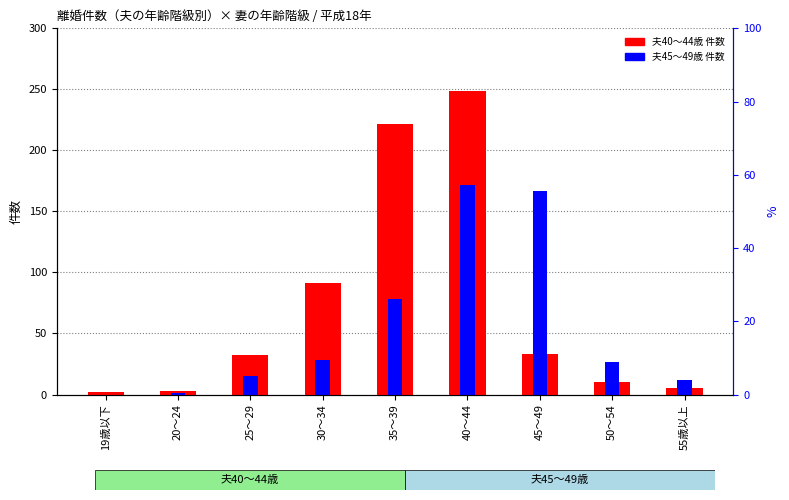

List the series in order of their peak value, lowest first.

夫45～49歳, 夫40～44歳